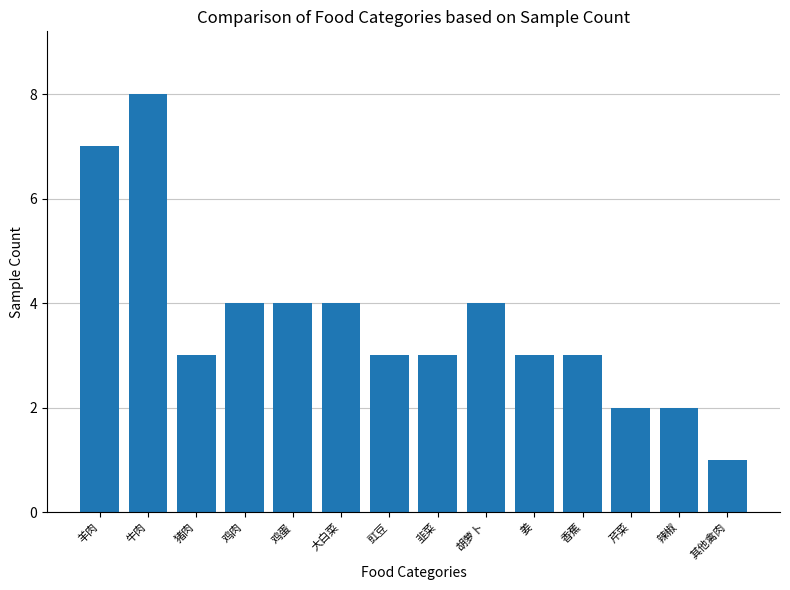

What is the difference between the maximum and minimum values?

7